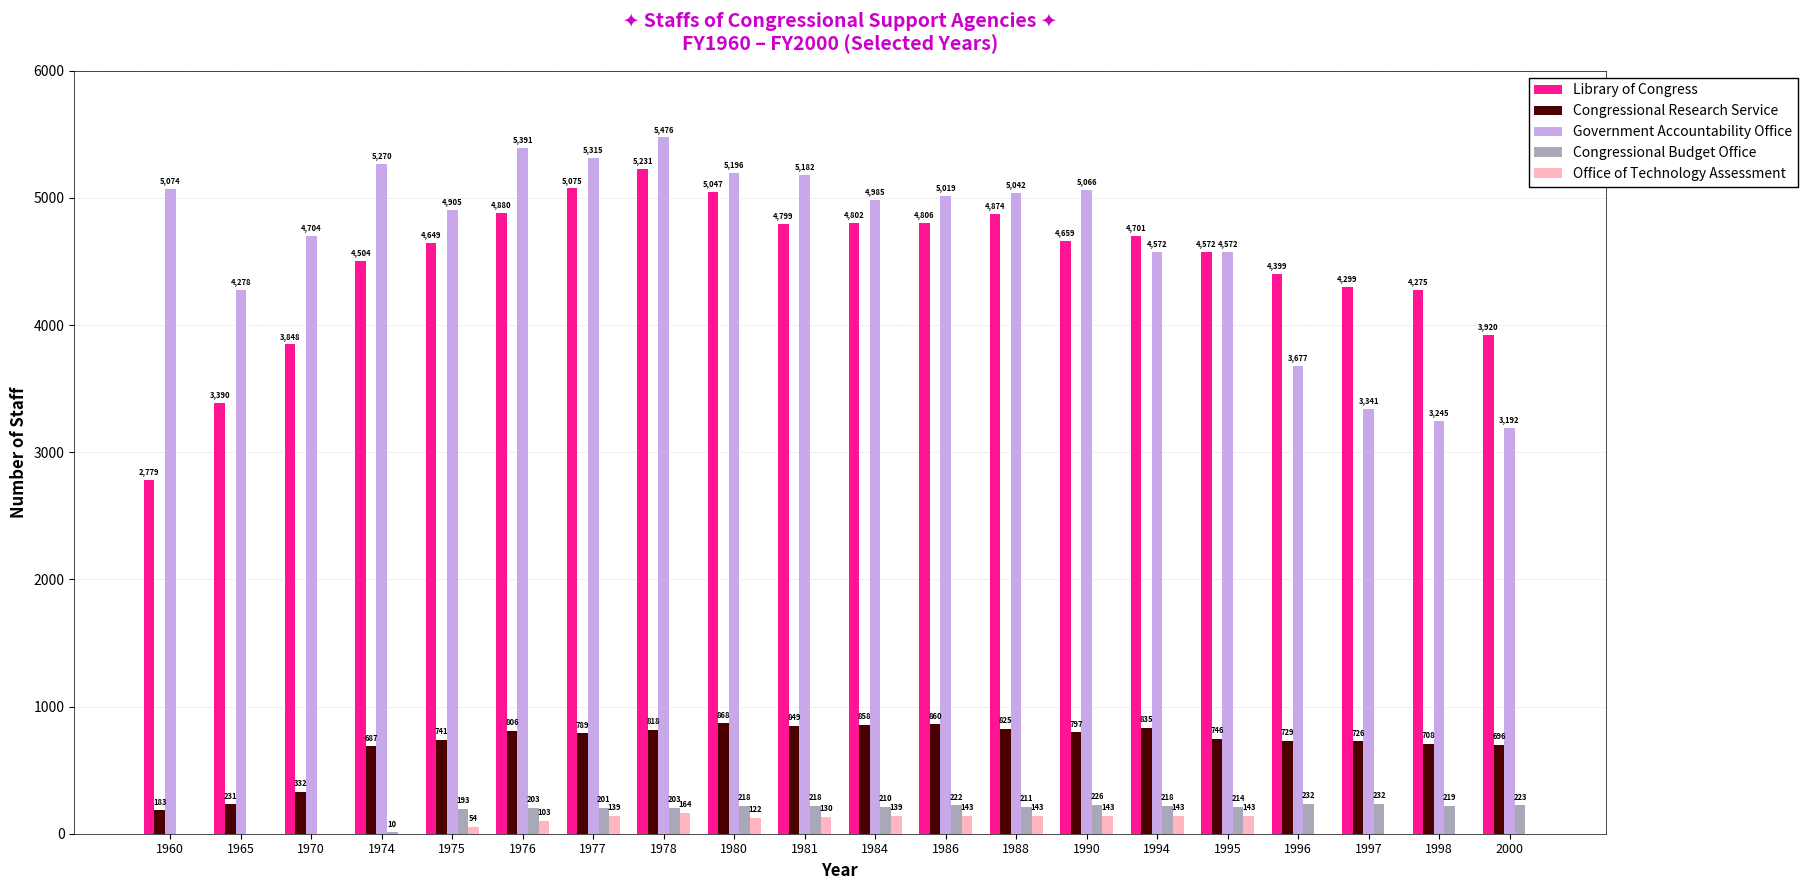

Reading right to left, transcribe all the data shown in this chart.

Library of Congress: 2000=3920	1998=4275	1997=4299	1996=4399	1995=4572	1994=4701	1990=4659	1988=4874	1986=4806	1984=4802	1981=4799	1980=5047	1978=5231	1977=5075	1976=4880	1975=4649	1974=4504	1970=3848	1965=3390	1960=2779
Congressional Research Service: 2000=696	1998=708	1997=726	1996=729	1995=746	1994=835	1990=797	1988=825	1986=860	1984=858	1981=849	1980=868	1978=818	1977=789	1976=806	1975=741	1974=687	1970=332	1965=231	1960=183
Government Accountability Office: 2000=3192	1998=3245	1997=3341	1996=3677	1995=4572	1994=4572	1990=5066	1988=5042	1986=5019	1984=4985	1981=5182	1980=5196	1978=5476	1977=5315	1976=5391	1975=4905	1974=5270	1970=4704	1965=4278	1960=5074
Congressional Budget Office: 2000=223	1998=219	1997=232	1996=232	1995=214	1994=218	1990=226	1988=211	1986=222	1984=210	1981=218	1980=218	1978=203	1977=201	1976=203	1975=193	1974=10	1970=0	1965=0	1960=0
Office of Technology Assessment: 2000=0	1998=0	1997=0	1996=0	1995=143	1994=143	1990=143	1988=143	1986=143	1984=139	1981=130	1980=122	1978=164	1977=139	1976=103	1975=54	1974=0	1970=0	1965=0	1960=0